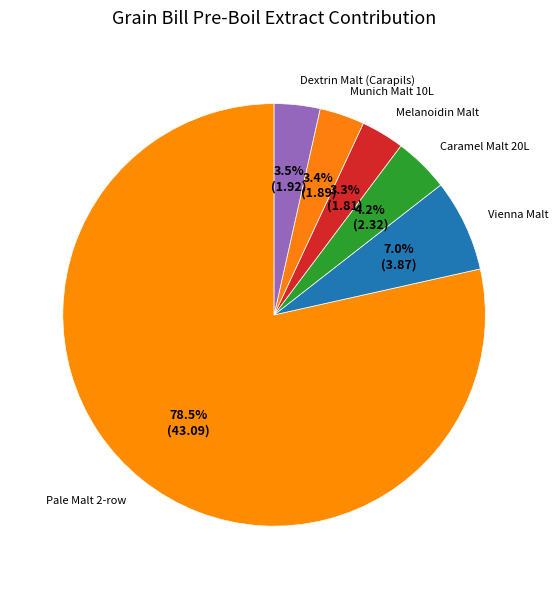

What is the ratio of the value at Vienna Malt to the value at Melanoidin Malt?

2.1